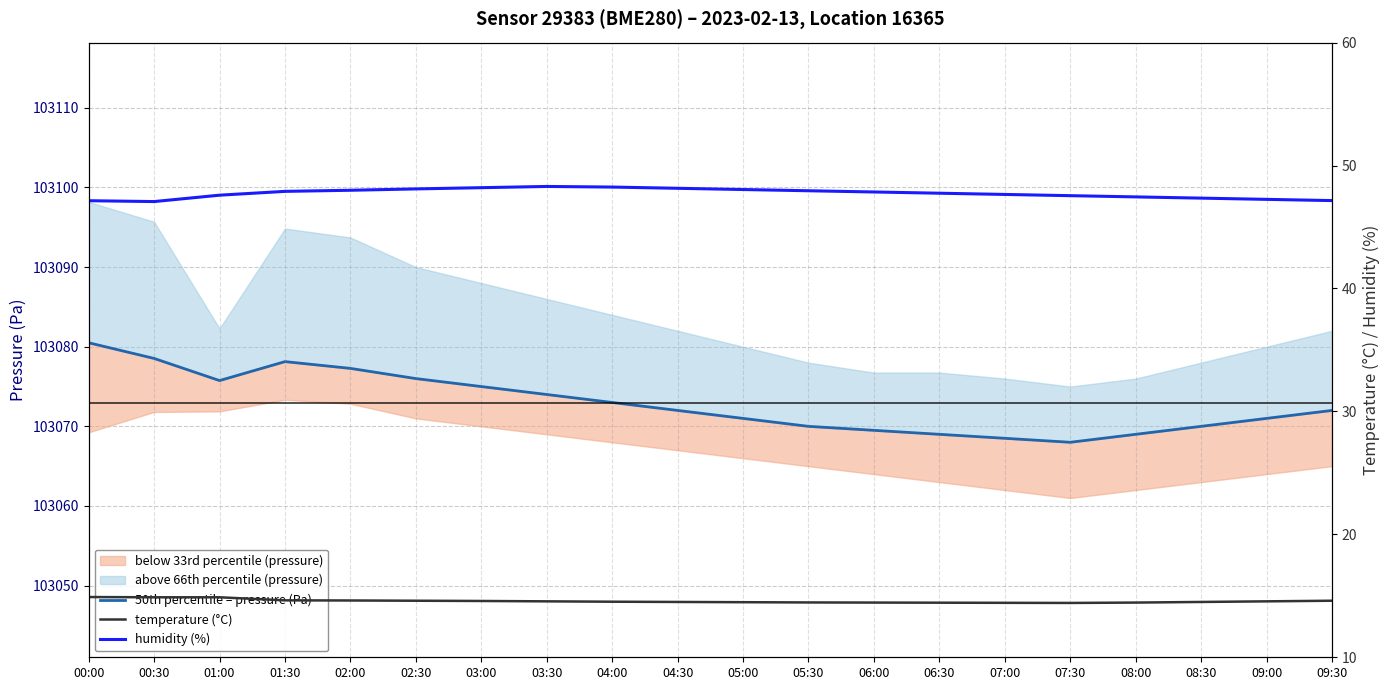

What is the difference between the second highest and second lowest values in the humidity (%) series?

1.1